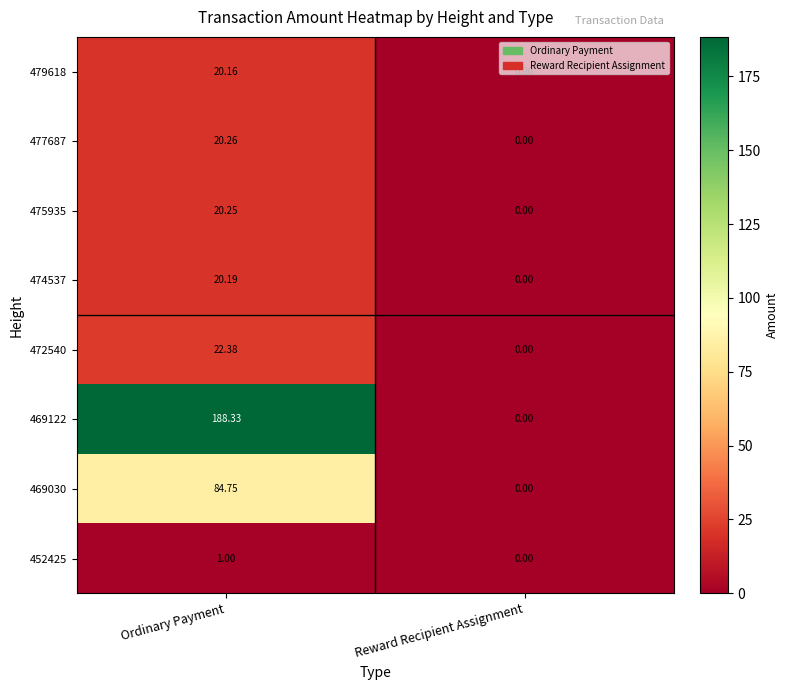

Is the value of 474537 at Ordinary Payment greater than the value of 475935 at Reward Recipient Assignment?

Yes